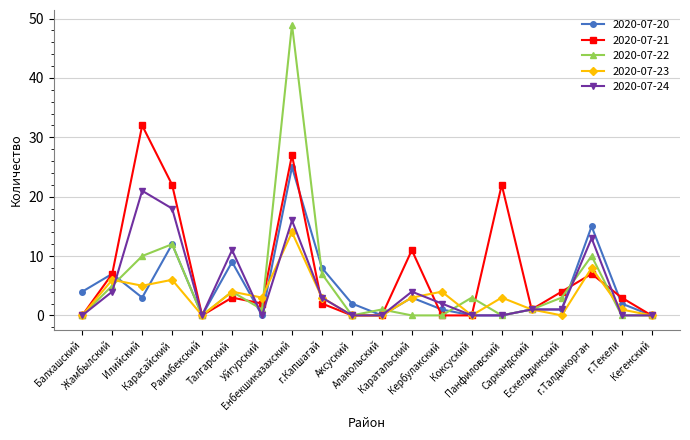

At how many categories does at least one series exceed 29?

2